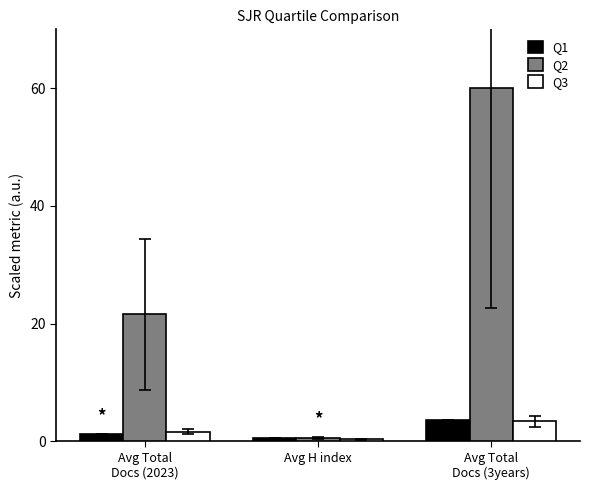

At how many categories does at least one series exceed 46?

1